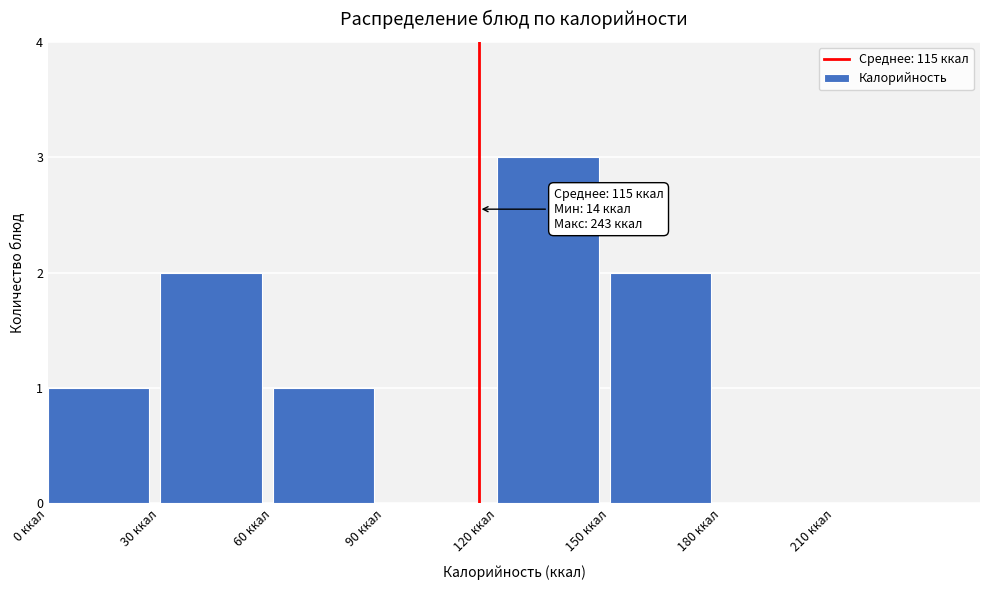

Which range on the x-axis has the tallest bar?

120 to 150